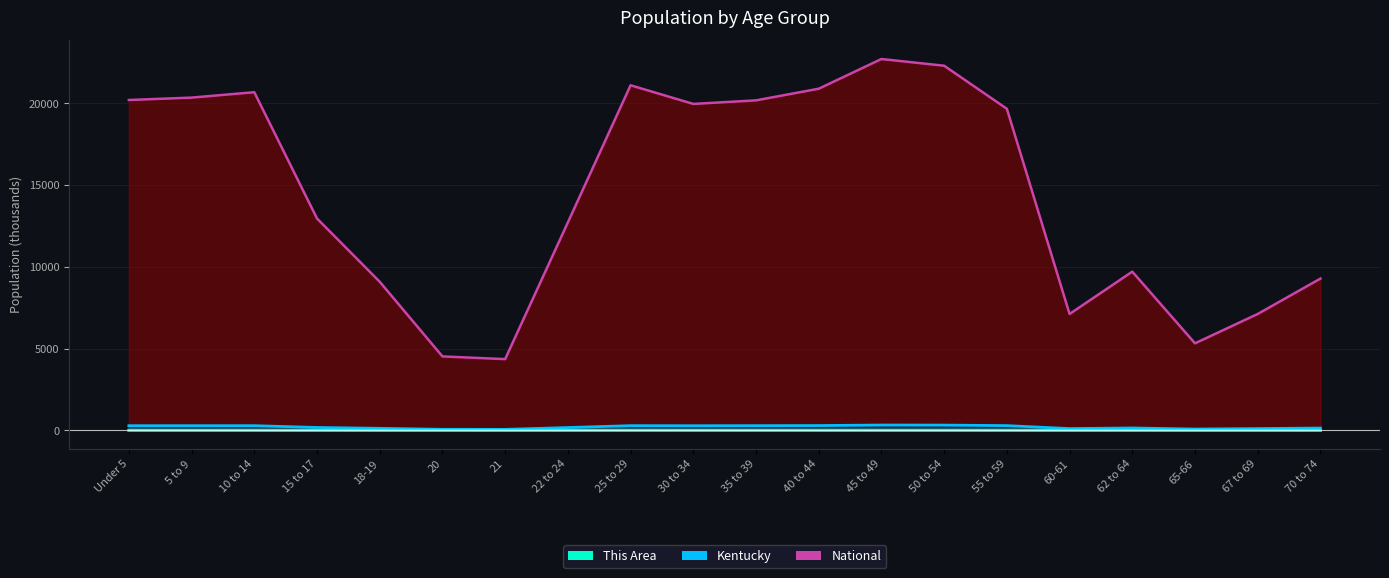

True or false: National has more than 2 interior local peaks.

True